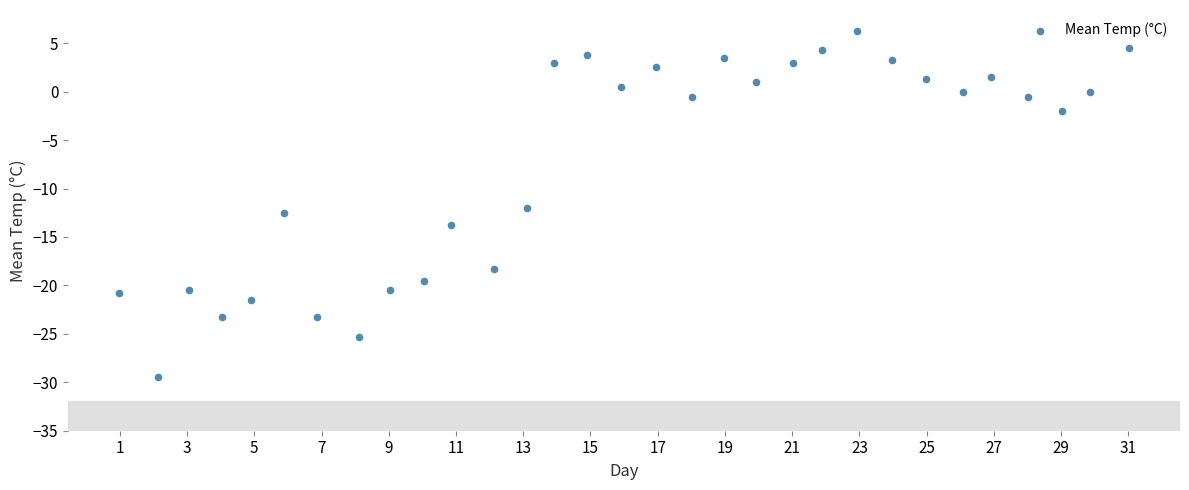

What Y value in the scatter plot is closest to -11?

-12.0